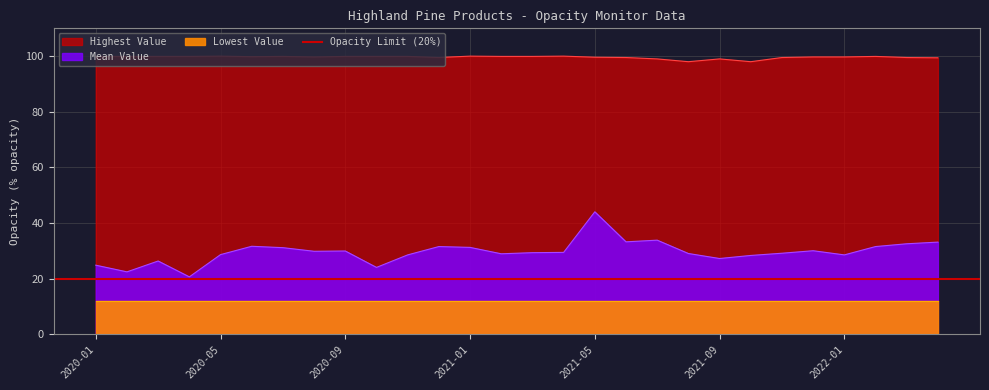

In Mean Value, how many points are lower than both neighbors (excluding endpoints)?

8